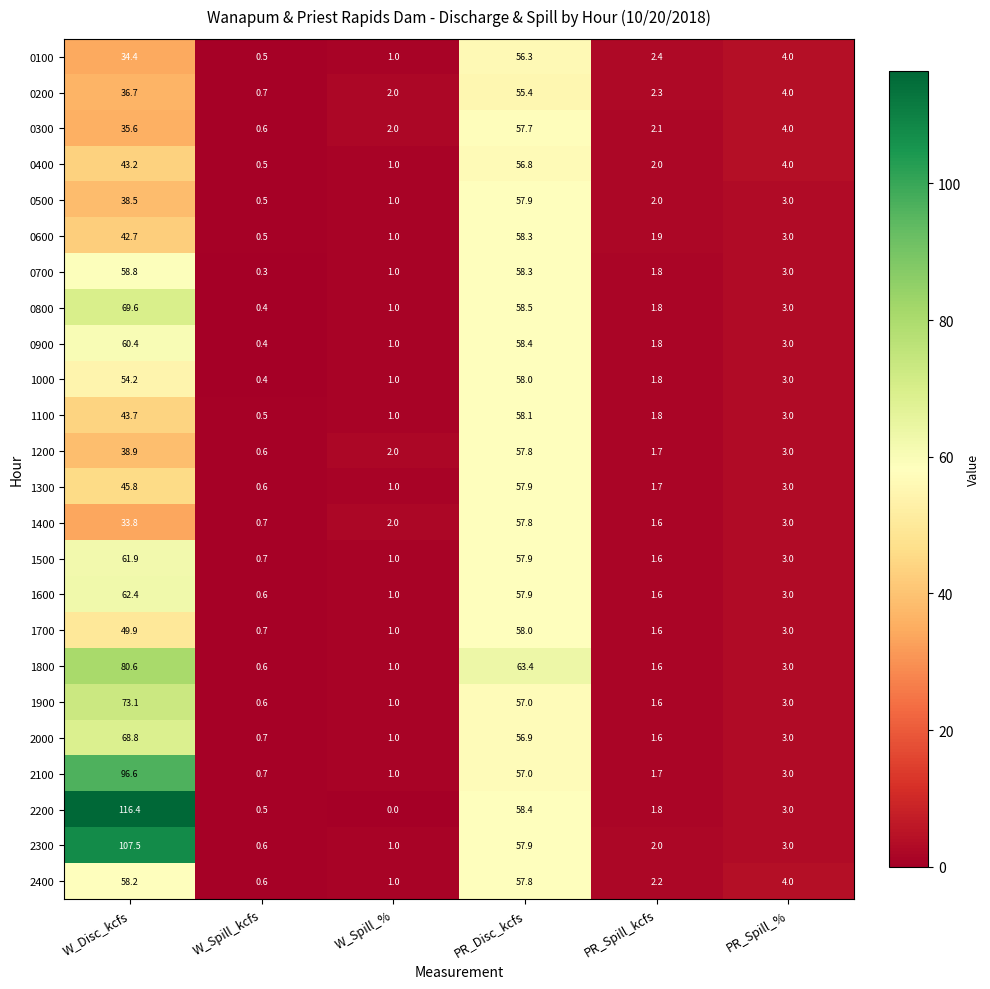

Between PR_Disc_kcfs and PR_Spill_kcfs, which series saw the biggest shift?

1800